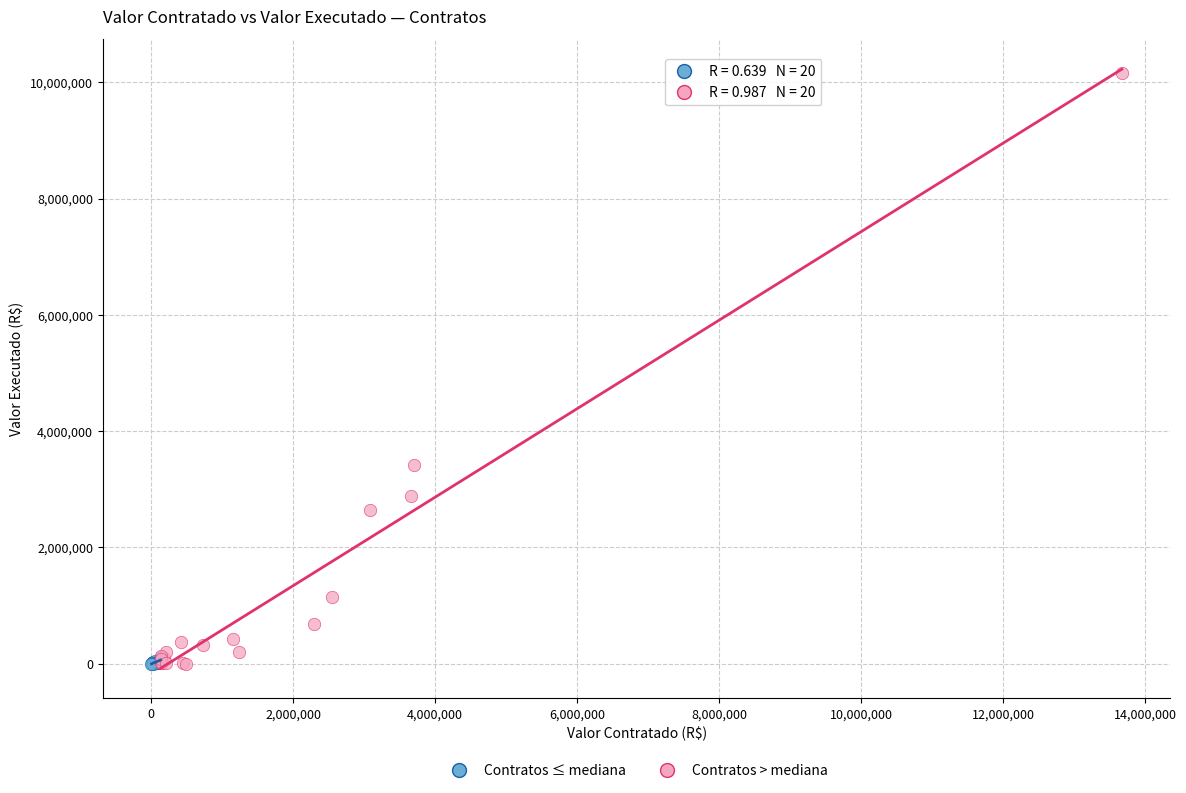

Which series has the largest Y range (max minus min)?

Contratos > mediana